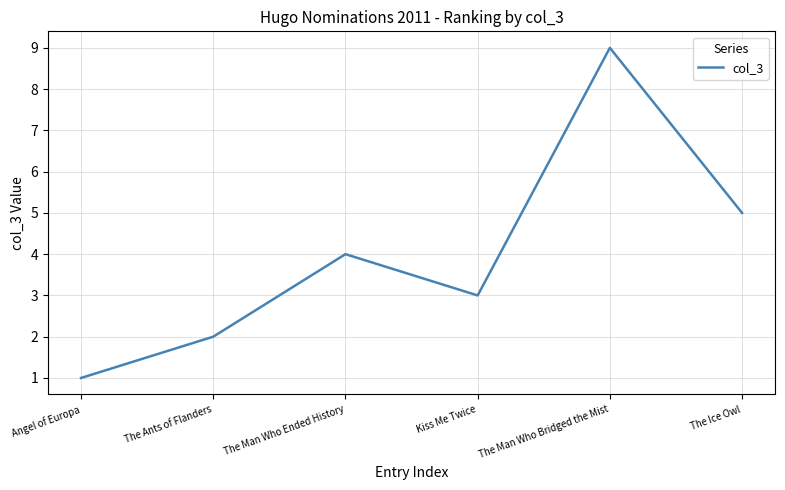

What is the minimum value shown in the chart?

1